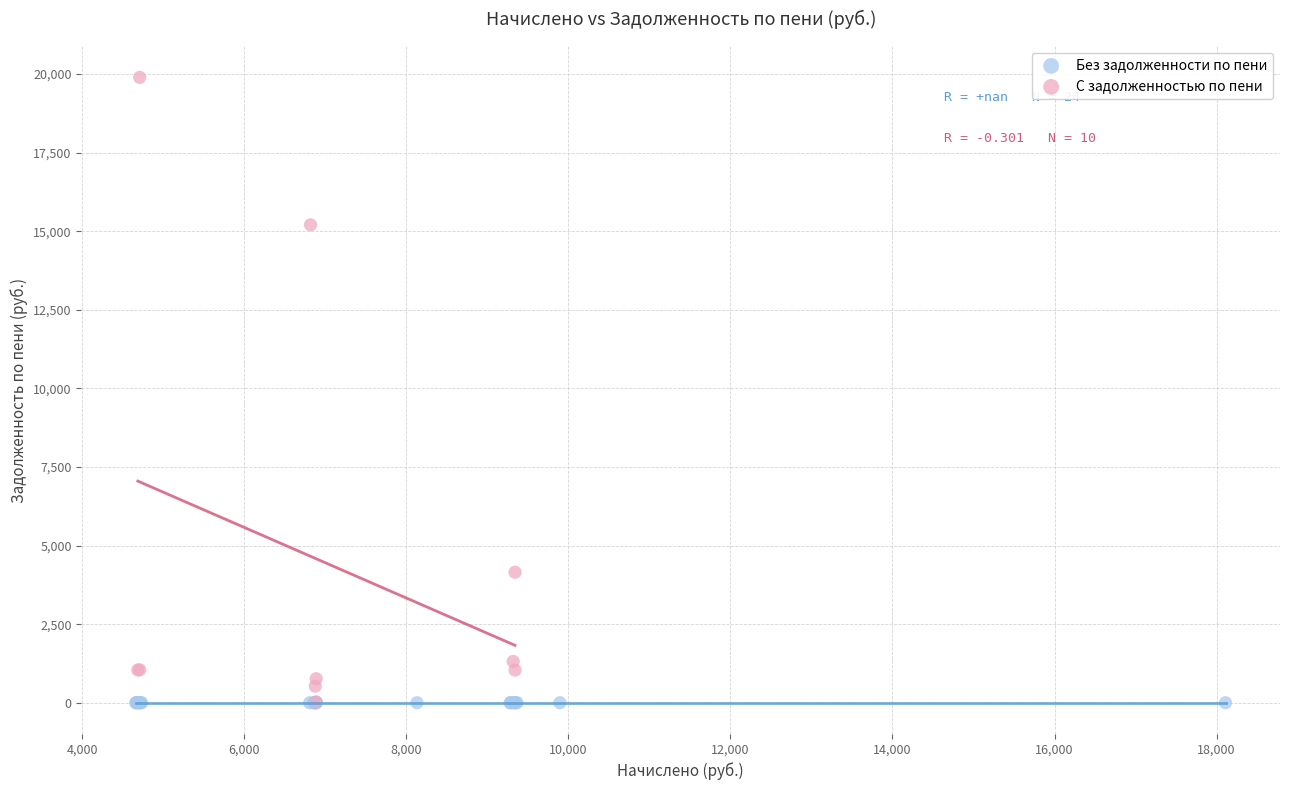

Which series contains the highest Y value?

С задолженностью по пени